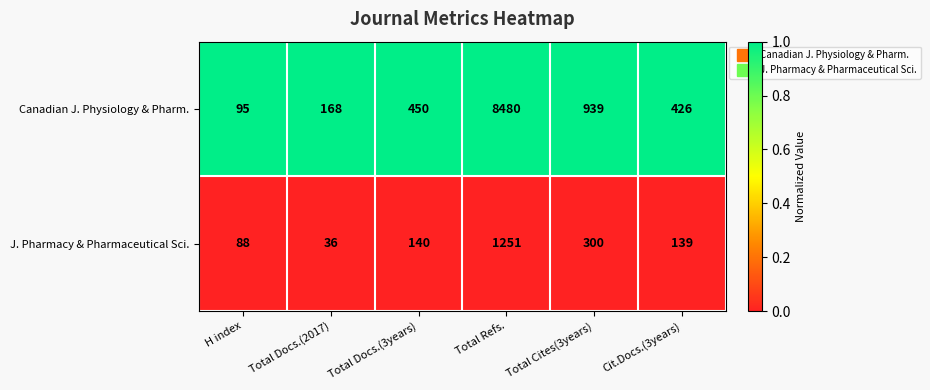

Reading right to left, extract all data points from this chart.

Canadian J. Physiology & Pharm.: 426	939	8480	450	168	95
J. Pharmacy & Pharmaceutical Sci.: 139	300	1251	140	36	88